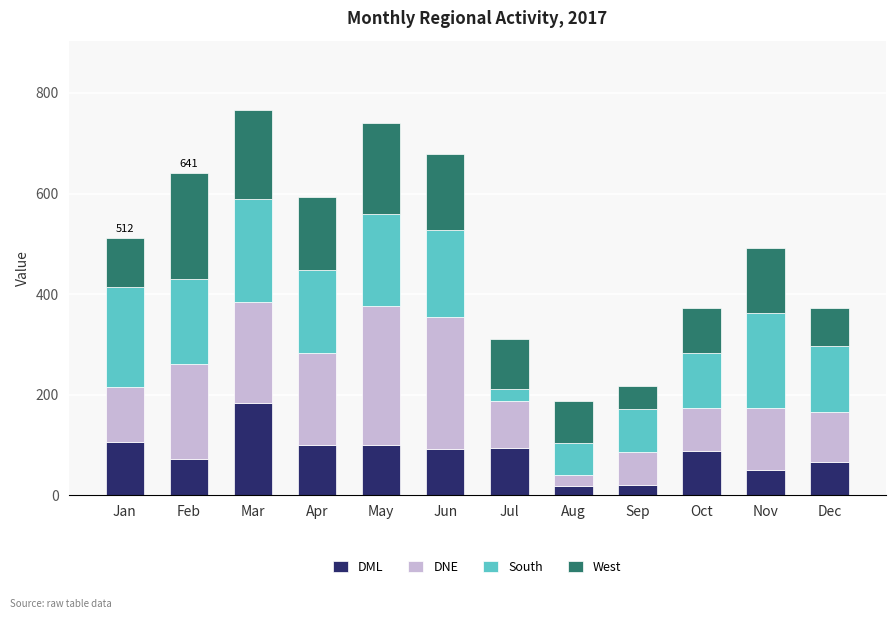

Does the chart contain any negative values?

No